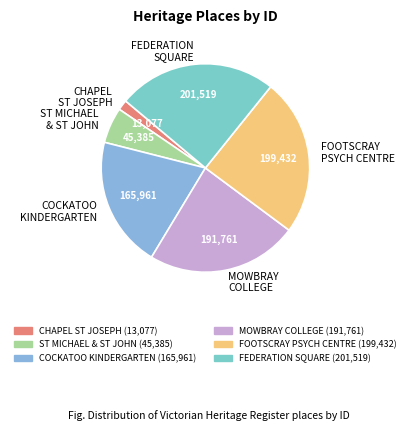

Is there a majority slice in this chart?

No